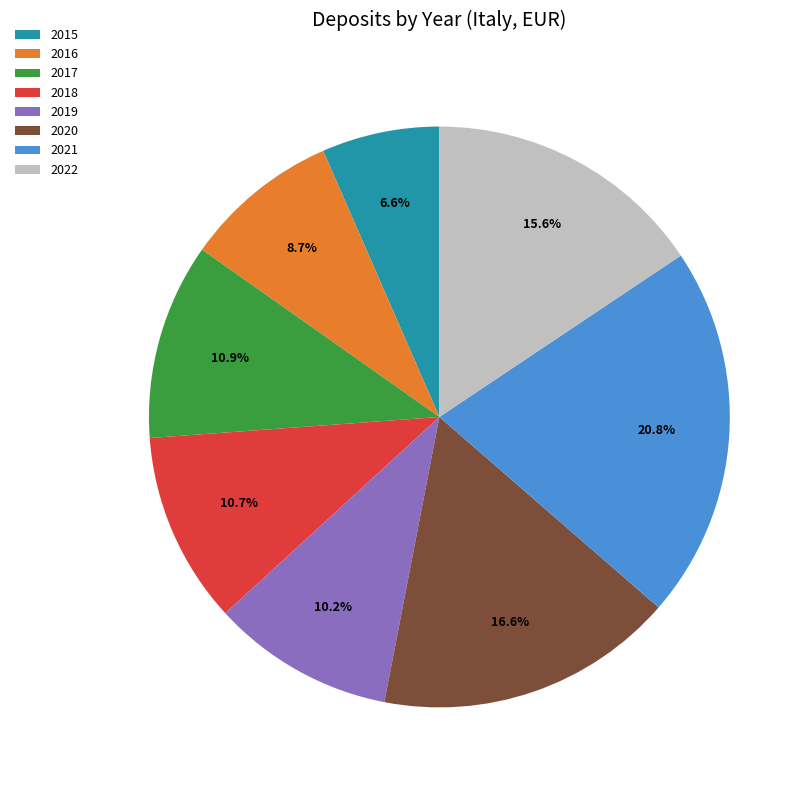

To the nearest percent, what percentage of the pie is 2015?

7%